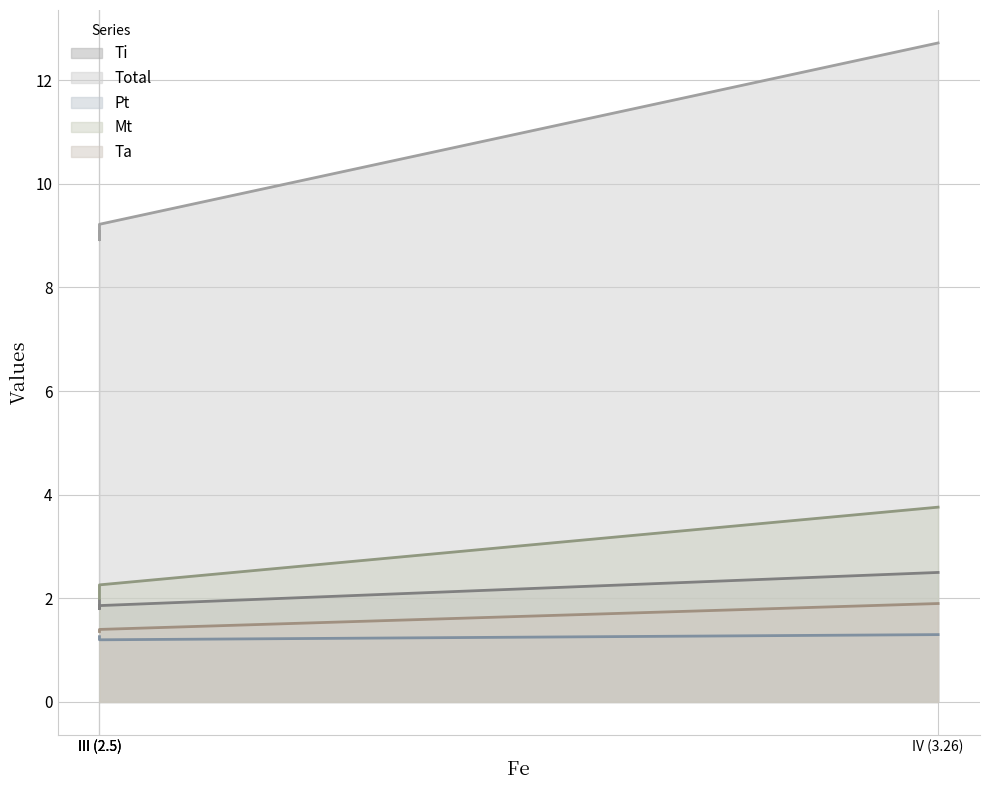

Which series has the largest total across all categories?

Total